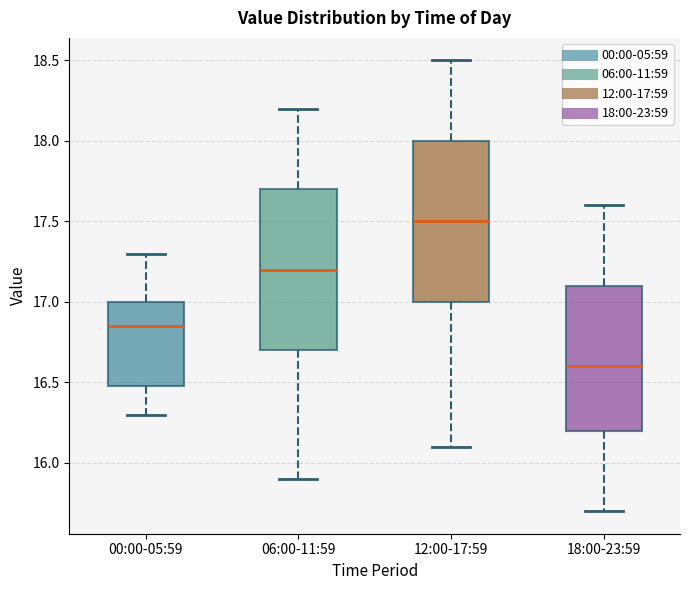

Where does the median line of the box for 00:00-05:59 sit on the y-axis? The values are not printed on the chart, so give them approximately, as read against the axis.

16.85